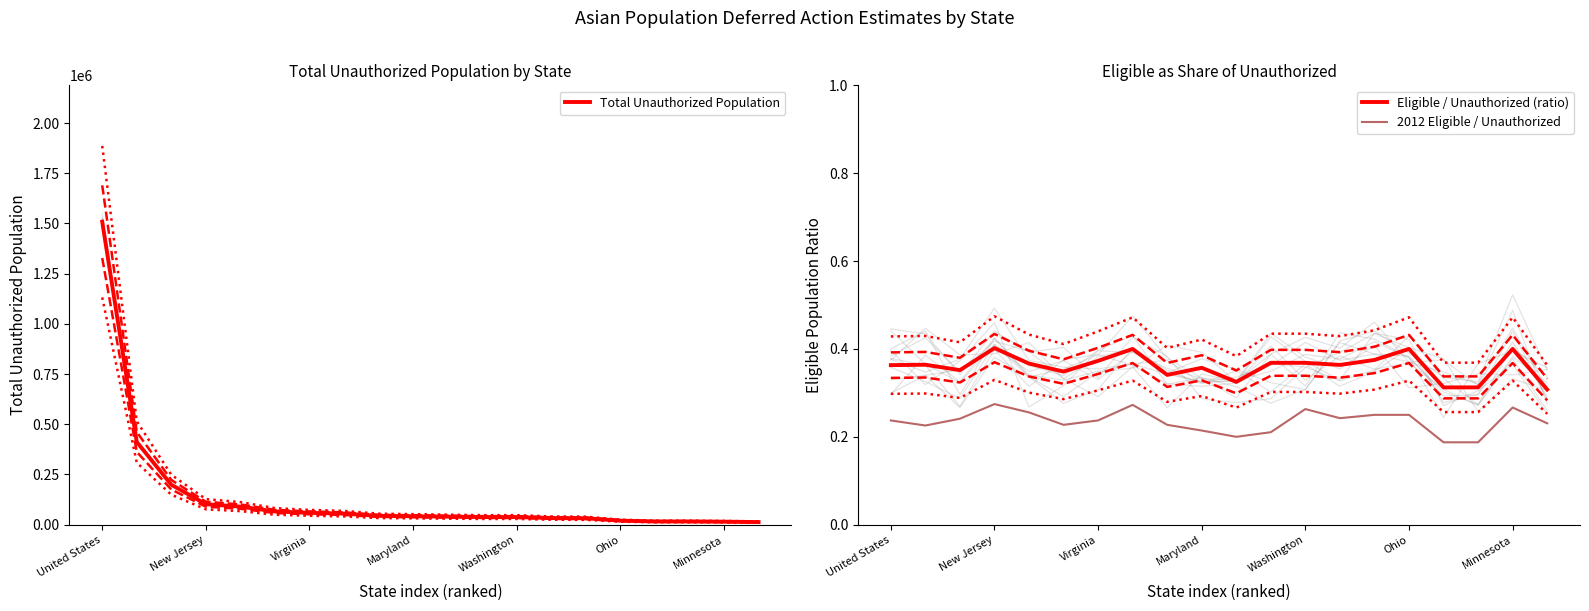

True or false: Eligible / Unauthorized (ratio) and 2012 Eligible / Unauthorized cross at least once.

False